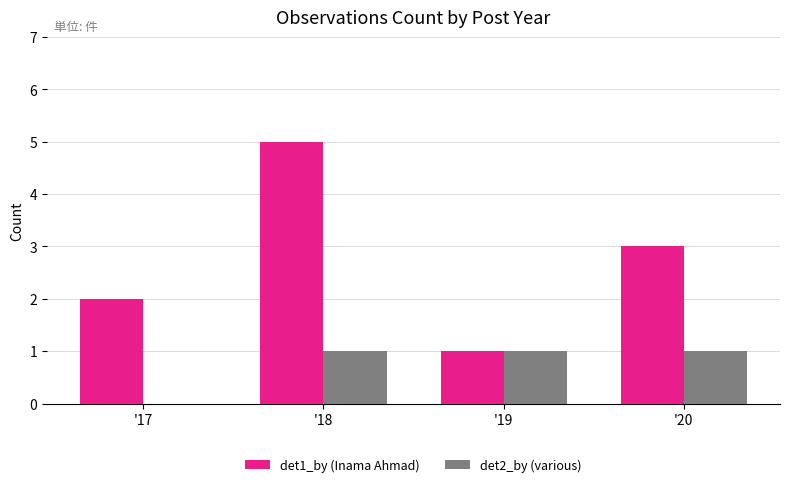

Reading left to right, list all the values displayed in this chart.

det1_by (Inama Ahmad): '17=2	'18=5	'19=1	'20=3
det2_by (various): '17=0	'18=1	'19=1	'20=1